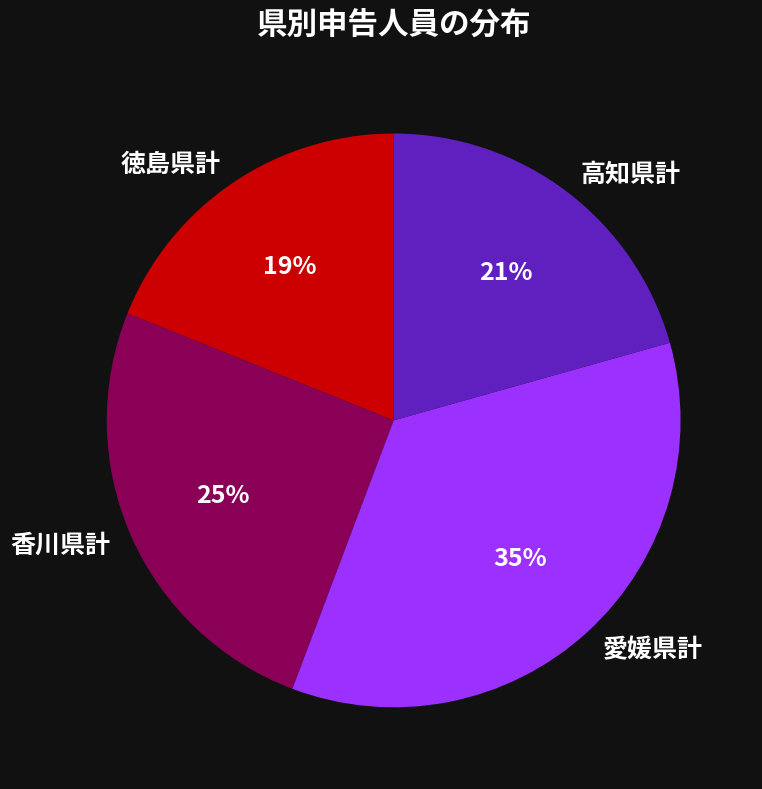

Is the sum of 高知県計 and 愛媛県計 greater than half?

Yes